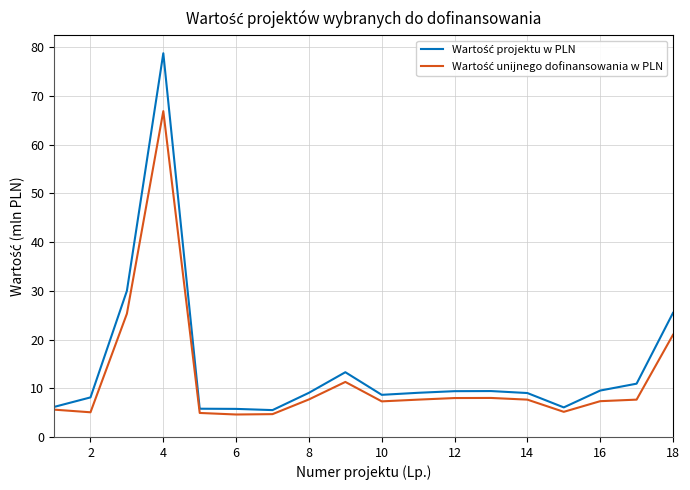

Is this an area chart (filled region under the line)?

No